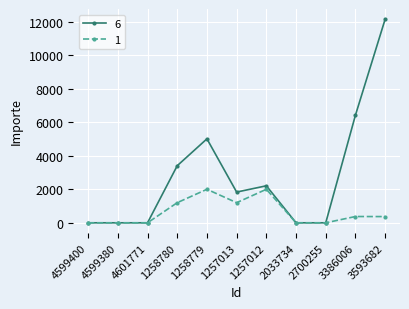

What is the maximum value for 1?

2000.0